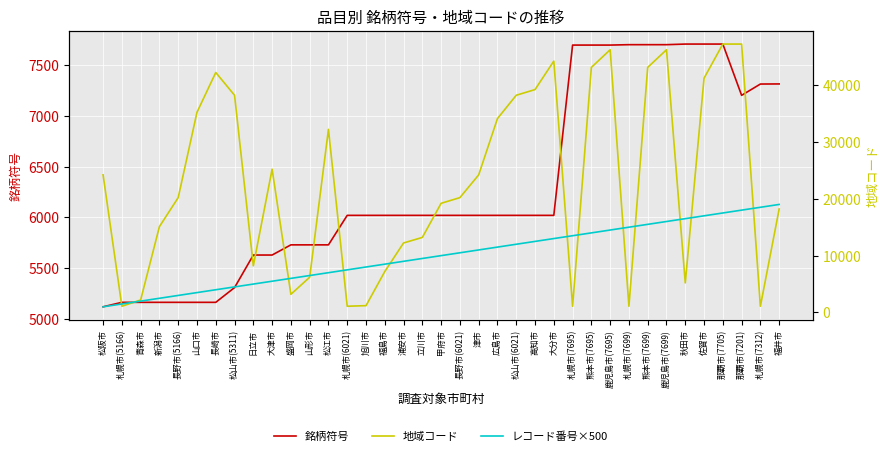

Is it true that 地域コード equals 74279 at 鹿児島市(7695)?

False